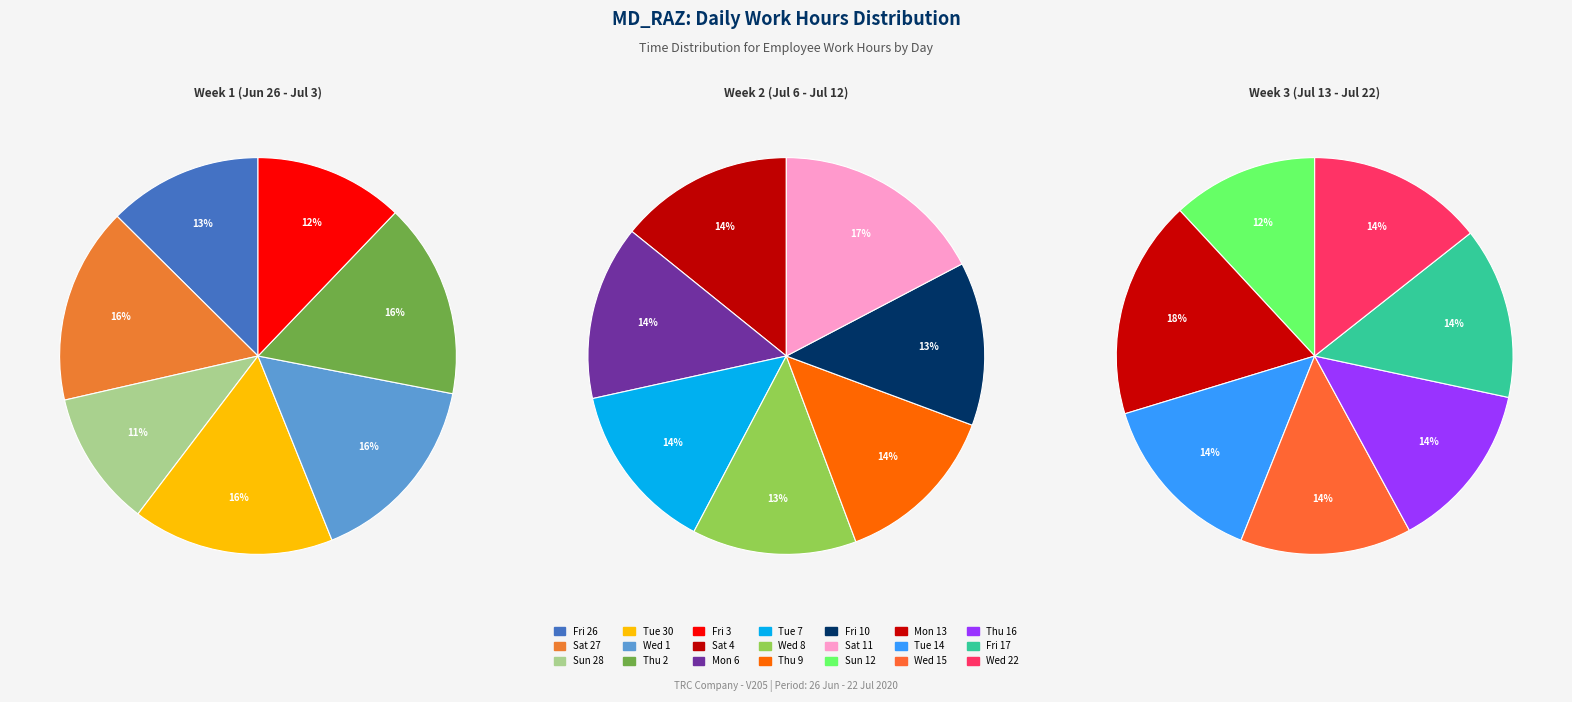

Between Sat 27 and Fri 26, which is larger?

Sat 27